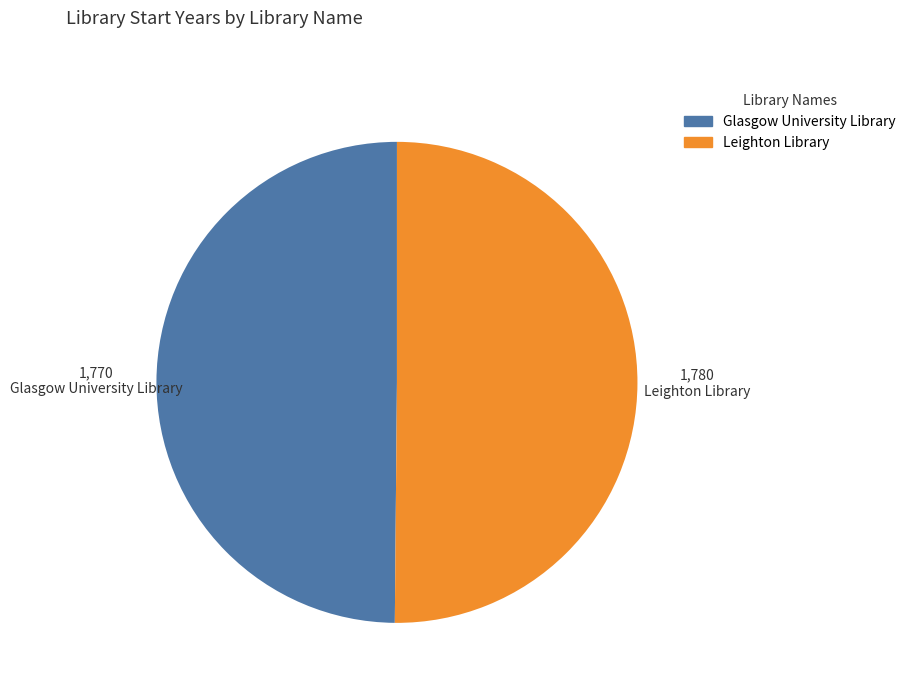

What is the ratio of the value at Glasgow University Library to the value at Leighton Library?

1.0